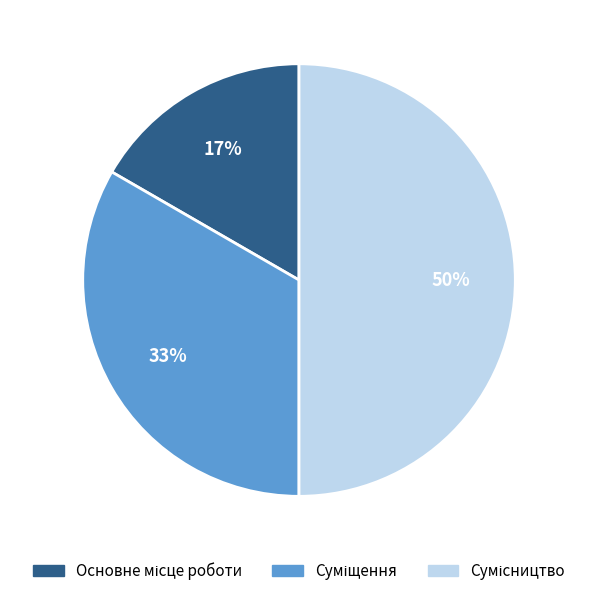

To the nearest percent, what is the average slice percentage?

33%